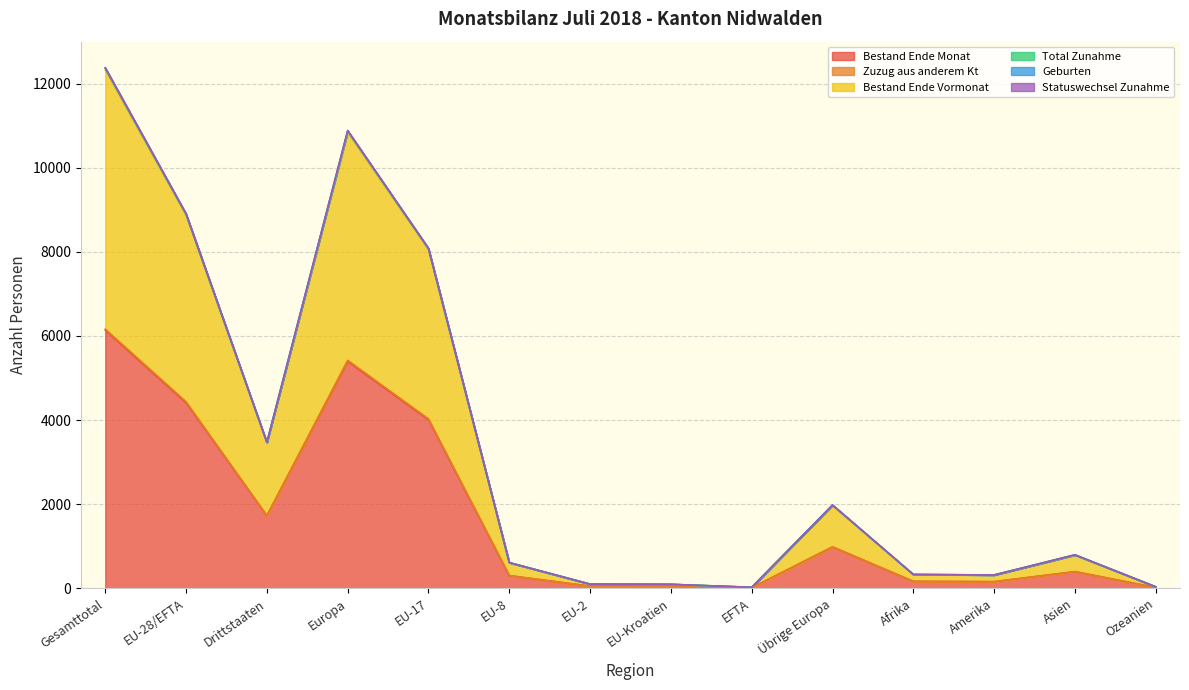

At how many categories does at least one series exceed 12018?

1